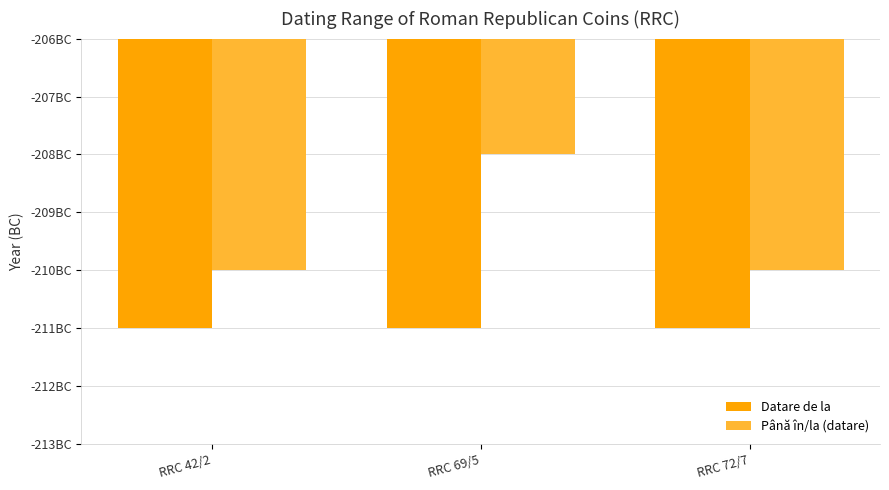

Does the chart contain any negative values?

Yes